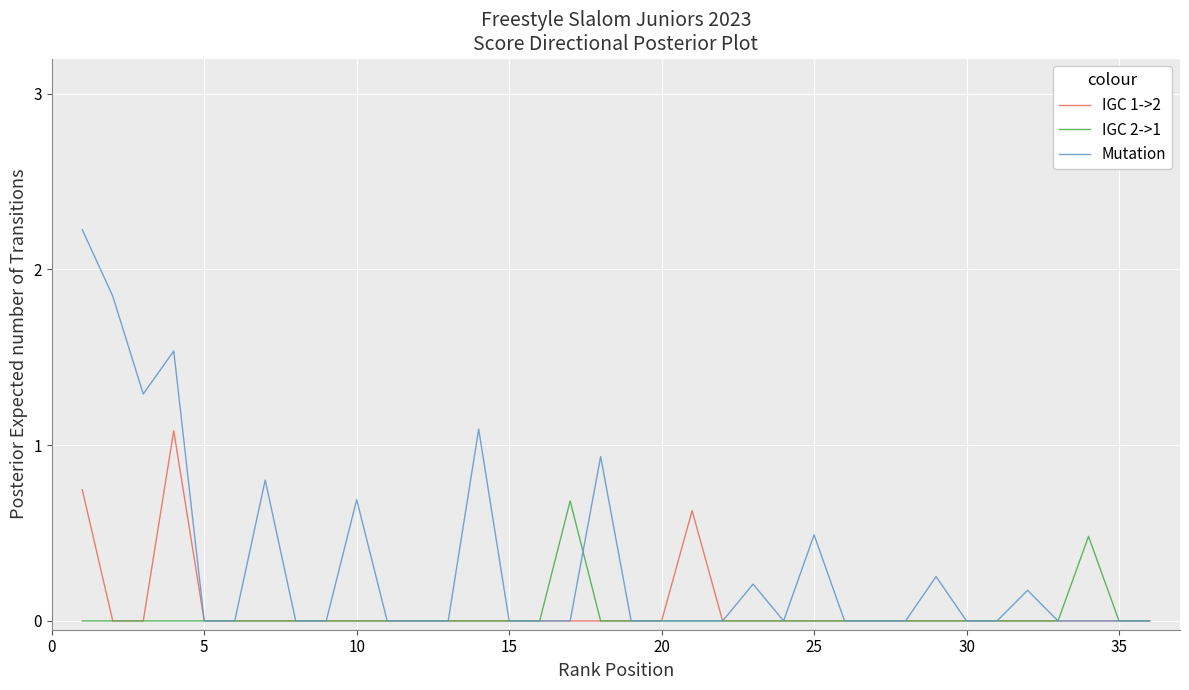

What is the difference between the second highest and minimum values in the IGC 2->1 series?

0.5